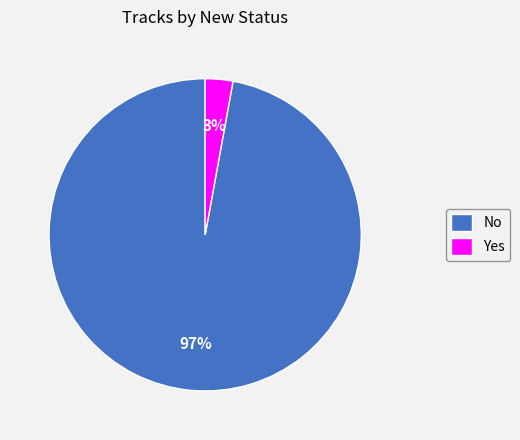

To the nearest percent, what is the difference between the largest and smallest slice percentages?

94%